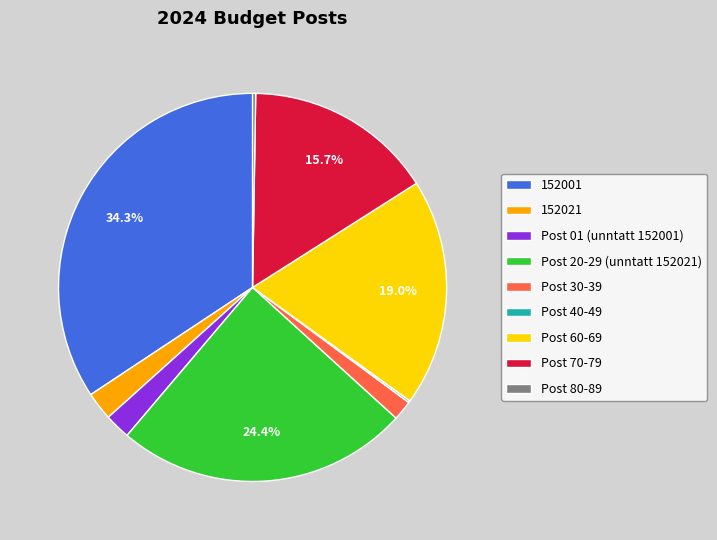

What is the largest slice in the pie chart?

152001